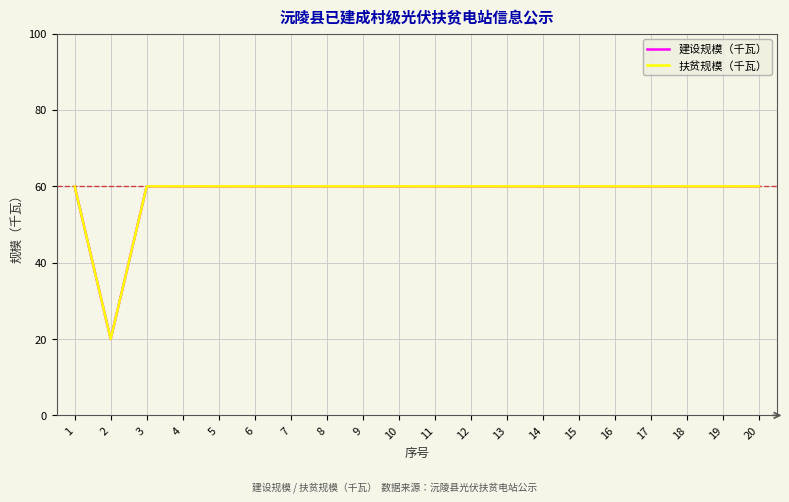

At 20, list the series in order from smallest to largest.

建设规模（千瓦）, 扶贫规模（千瓦）